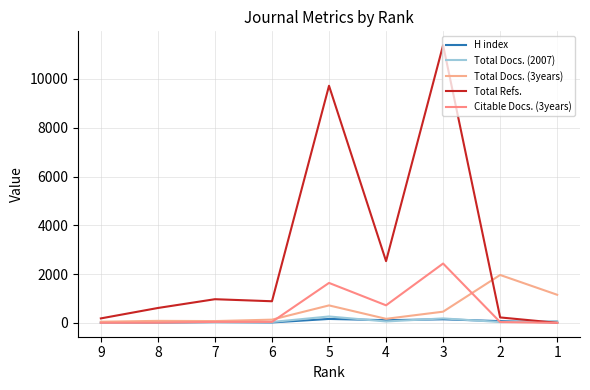

At how many categories does at least one series exceed 2613?

2